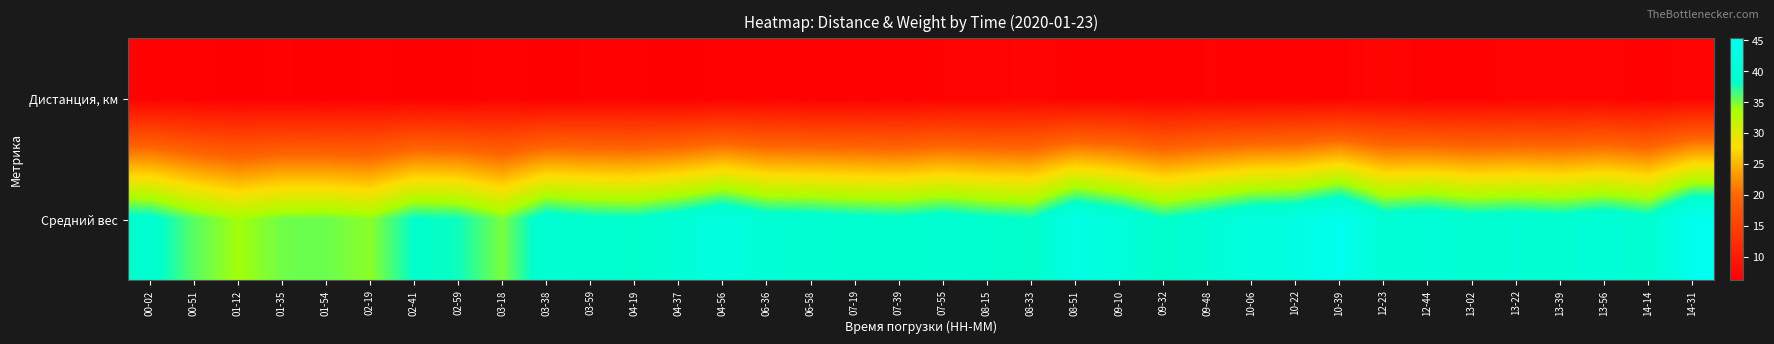

What is the total value across all series at 09-10?

47.8